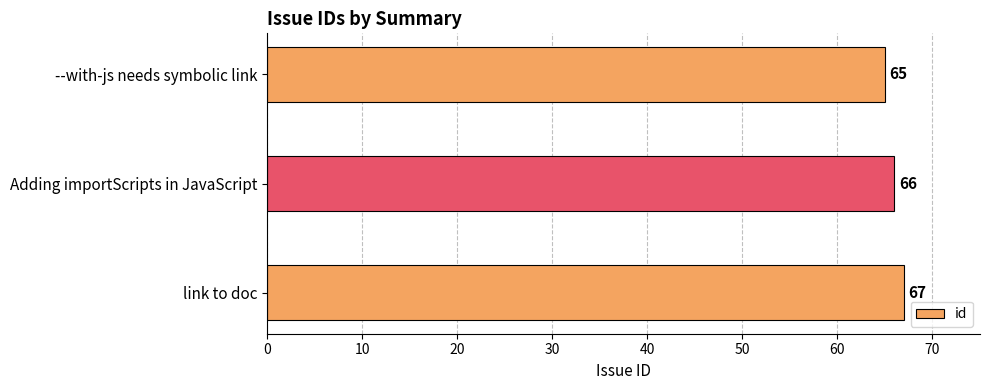

What is the greatest value displayed?

67